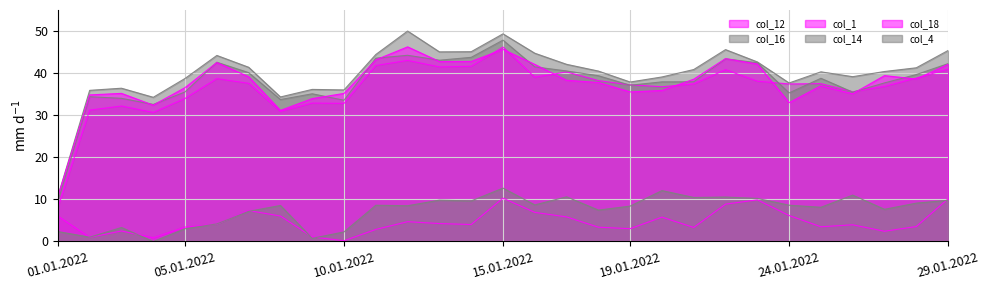

List the series in order of their peak value, lowest first.

col_1, col_4, col_12, col_18, col_14, col_16